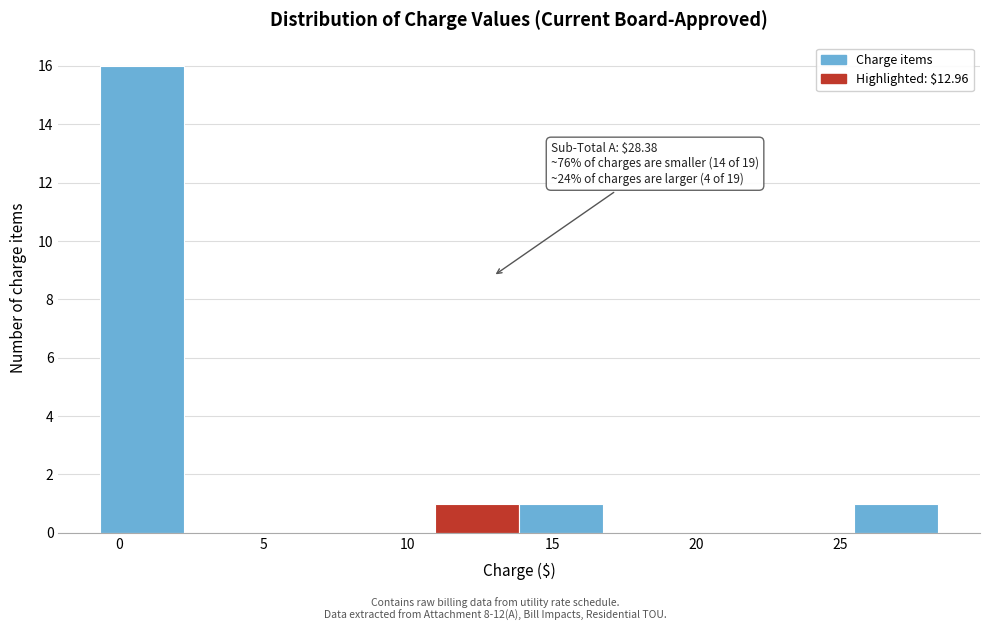

Which range on the x-axis has the tallest bar?

-0.5 to 2.0